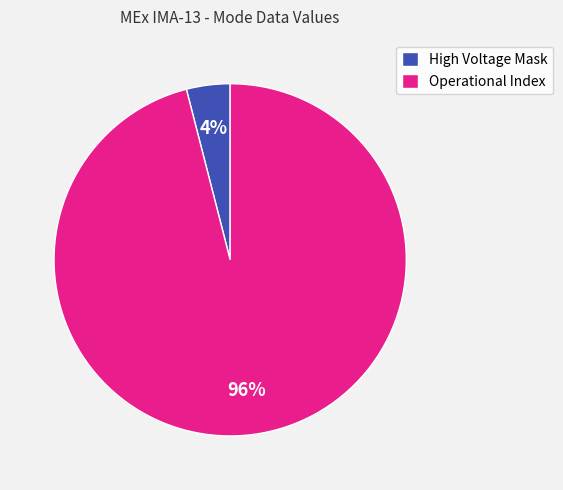

Which has a higher value, Operational Index or High Voltage Mask?

Operational Index